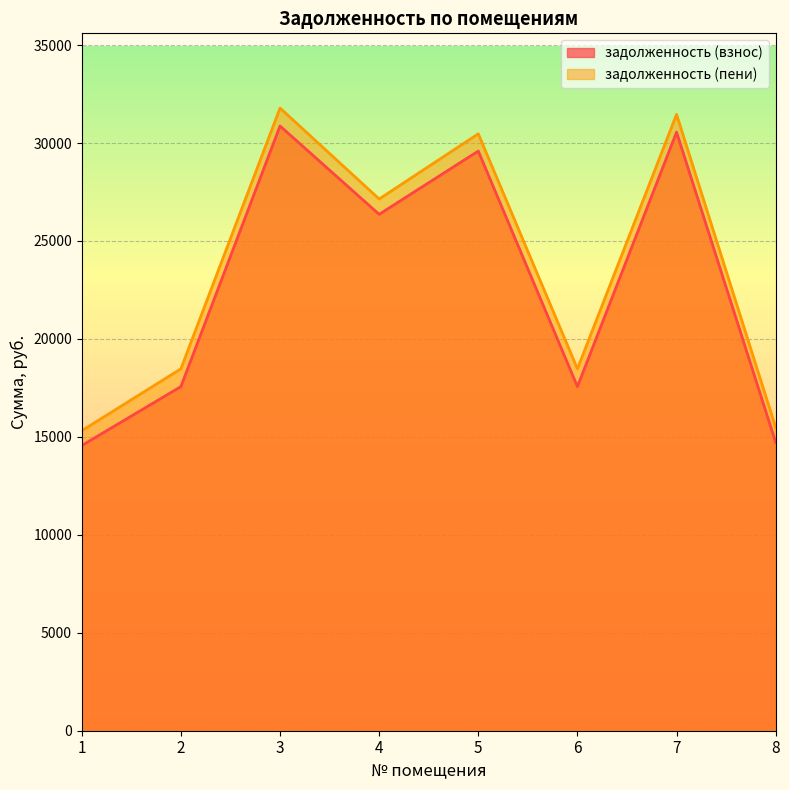

Which series has the widest spread of values?

задолженность (пени)